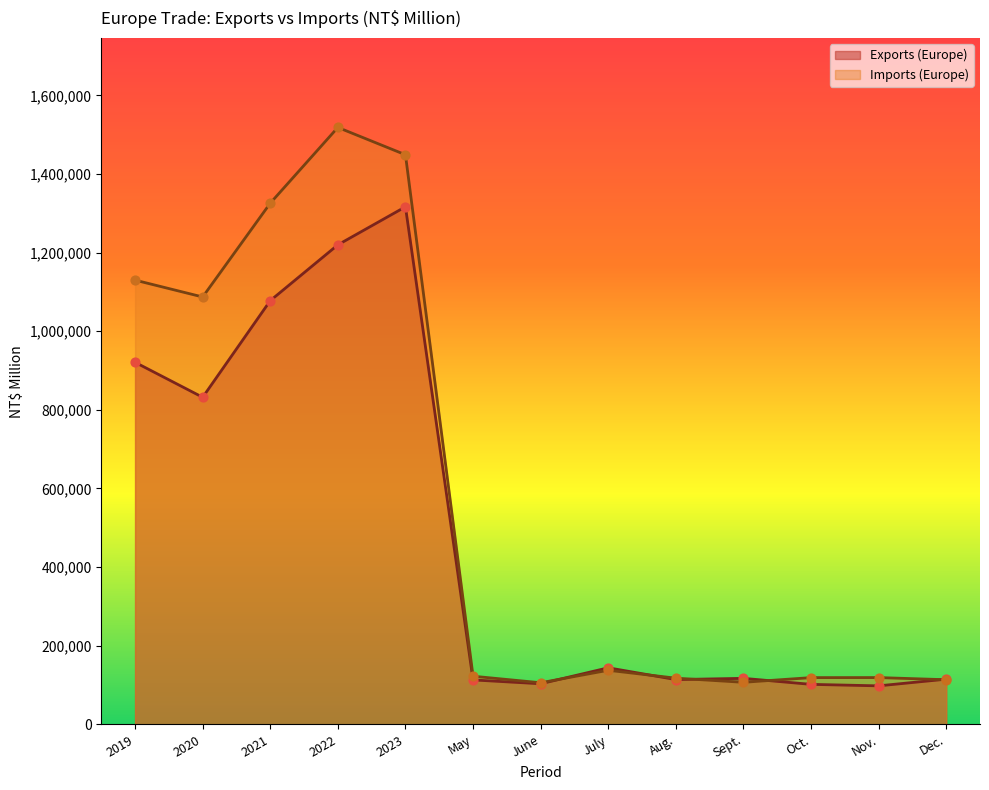

Which series reaches the maximum Y coordinate?

Imports (Europe)